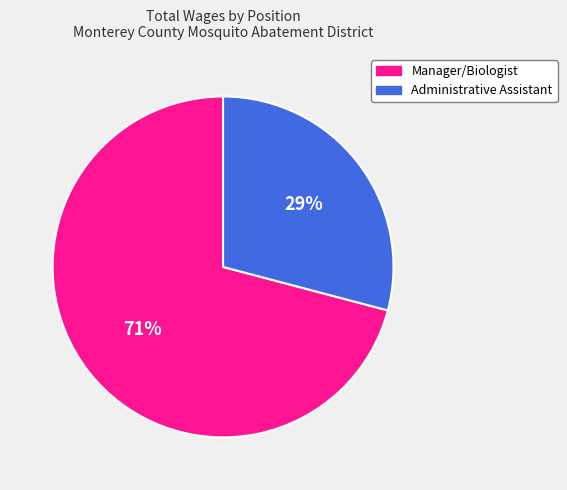

Do Manager/Biologist and Administrative Assistant together represent more than half of the pie?

Yes